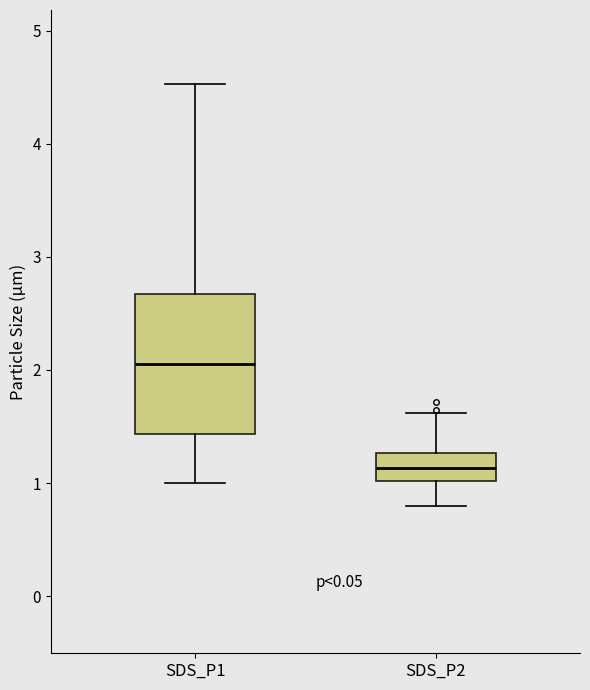

Reading left to right, read every box against the y-axis: the position of its median line, the range the box covers, and the ends of its whiskers. The values are not printed on the chart, so give them approximately, as read against the axis.

SDS_P1: median 2.1, box 1.4 to 2.7, whiskers 1.0 to 4.5
SDS_P2: median 1.1, box 1.0 to 1.3, whiskers 0.8 to 1.6